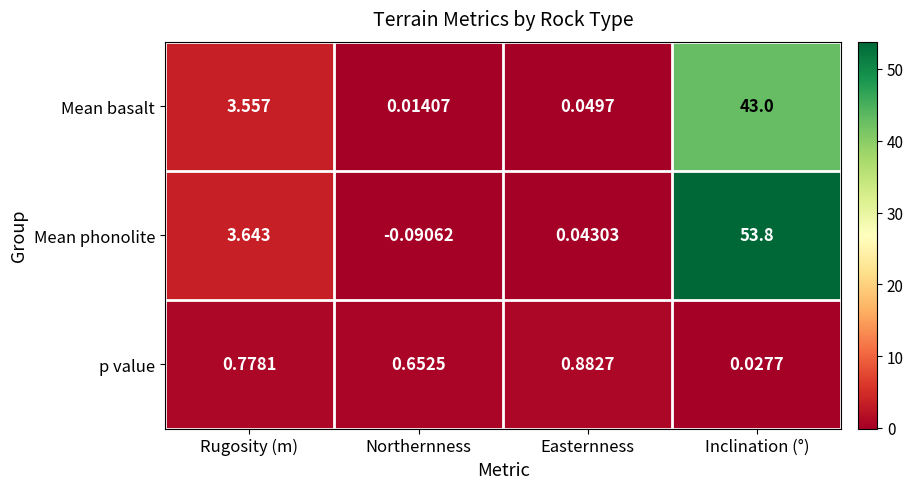

Between Easternness and Inclination (°), which series saw the biggest shift?

Mean phonolite